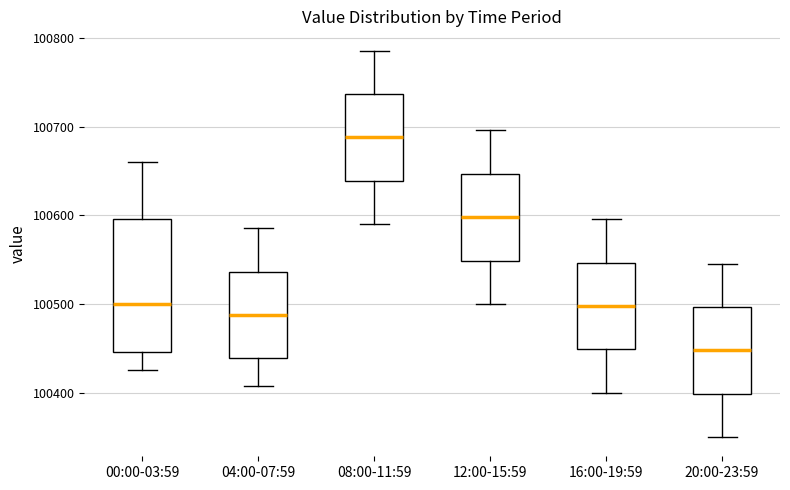

Which box is the tallest, from its lower edge to its upper edge?

00:00-03:59